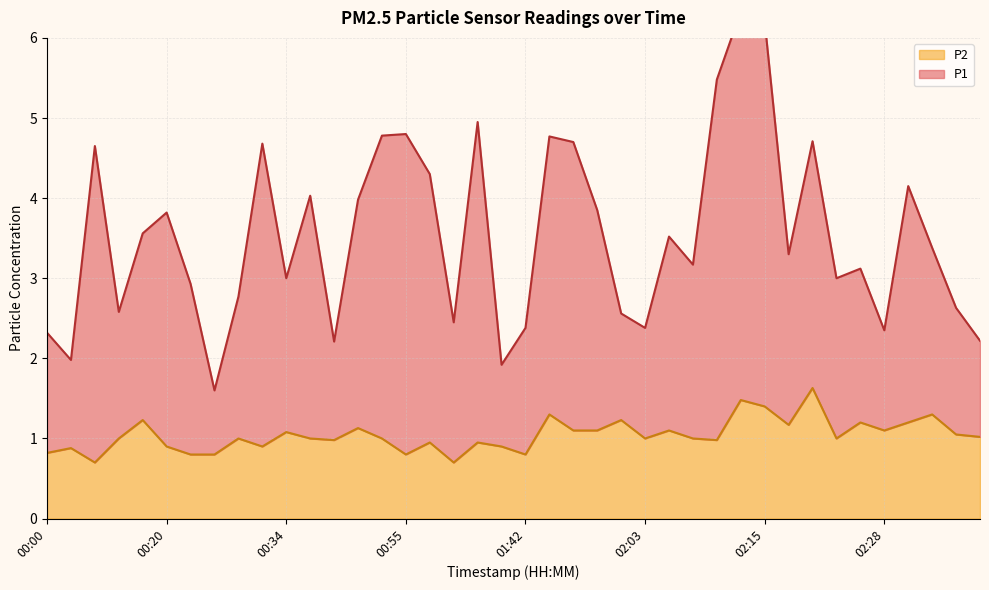

What is the difference between the P2 values at 02:28 and 00:20?

0.2